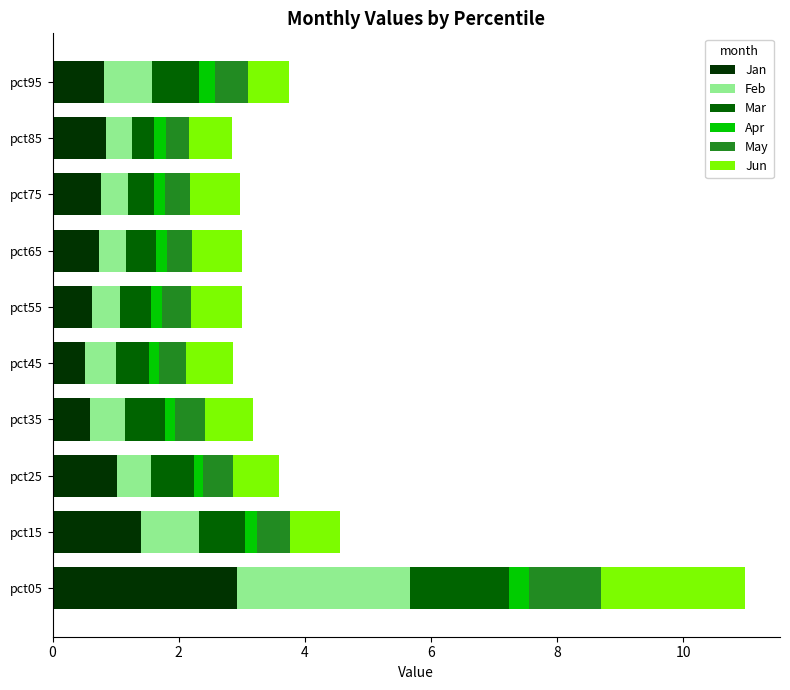

What is the average value of the Jan series?

1.0